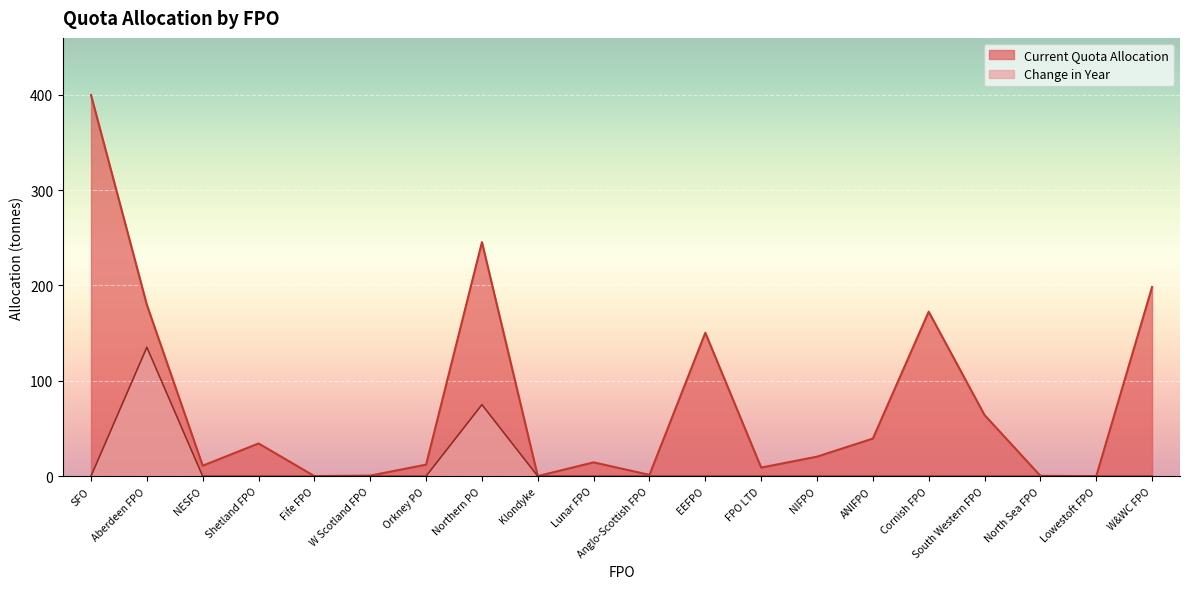

List the labels in order of Current Quota Allocation value, largest first.

SFO, Northern PO, W&WC FPO, Aberdeen FPO, Cornish FPO, EEFPO, South Western FPO, ANIFPO, Shetland FPO, NIFPO, Lunar FPO, Orkney PO, NESFO, FPO LTD, Anglo-Scottish FPO, W Scotland FPO, North Sea FPO, Fife FPO, Klondyke, Lowestoft FPO